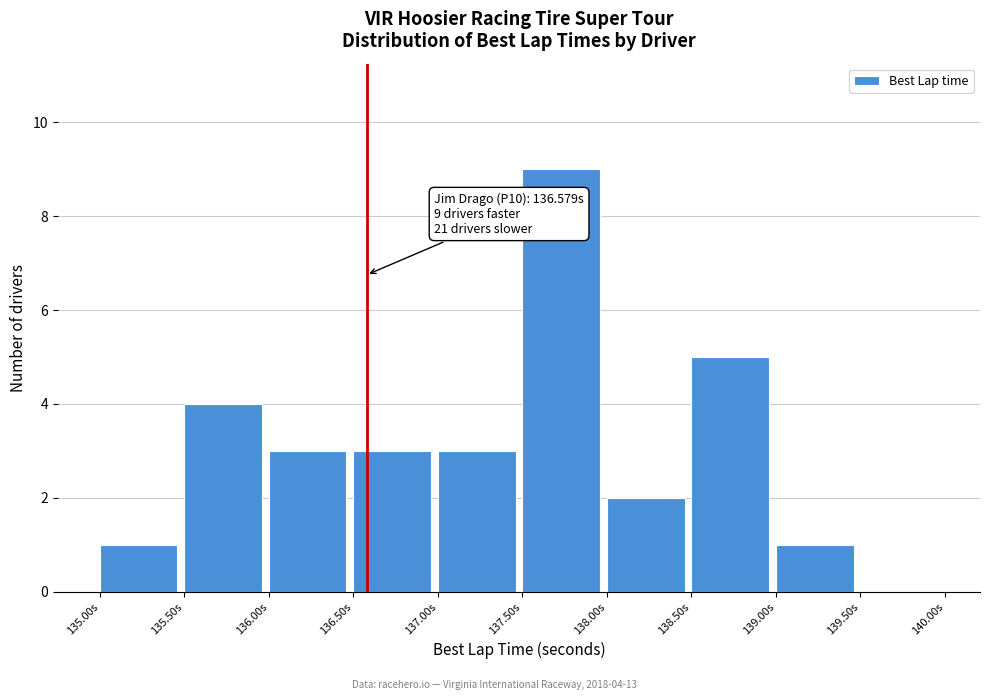

Which range on the x-axis has the tallest bar?

137.5 to 138.0